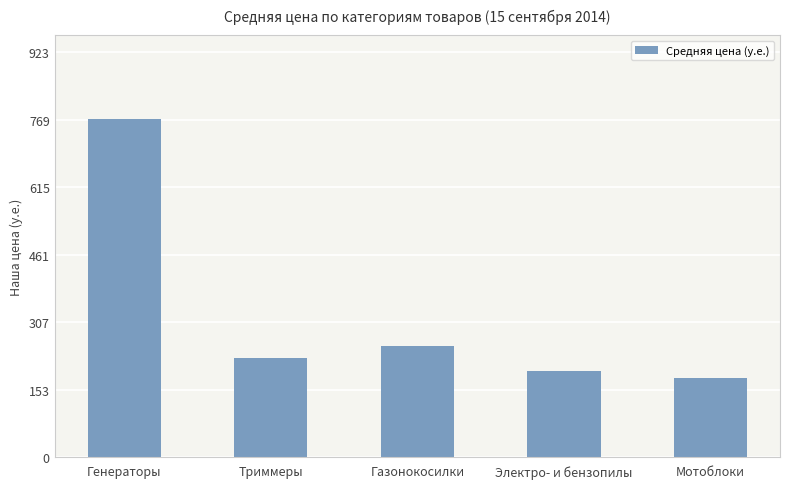

Where does the data first go above 226?

Генераторы